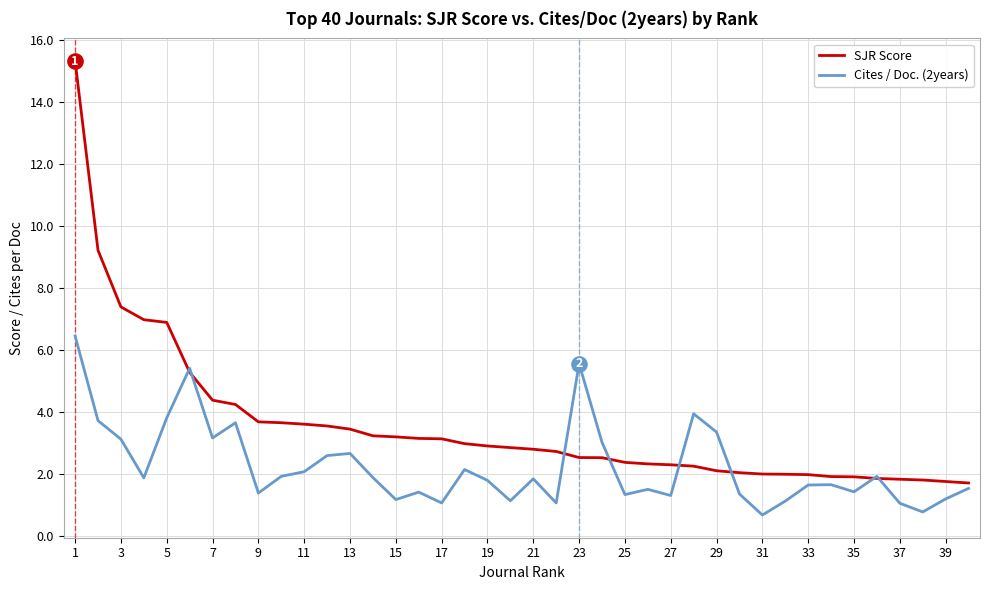

Which series has the widest spread of values?

SJR Score